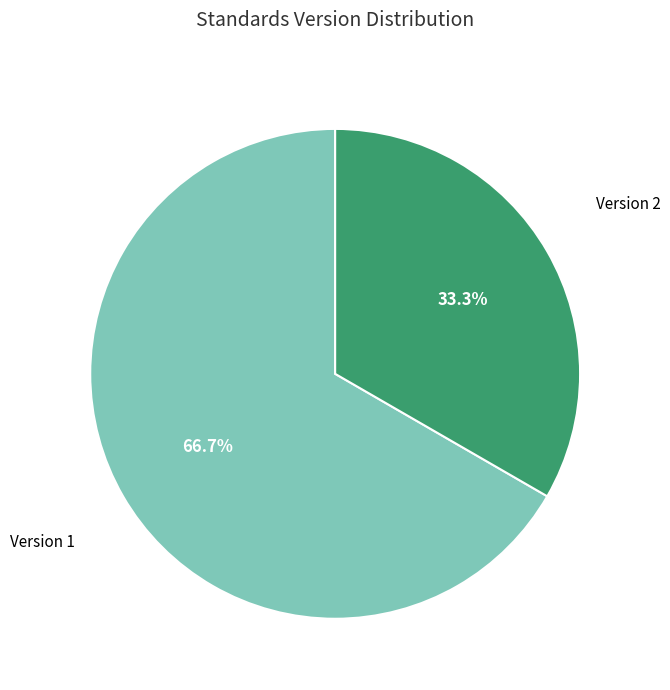

Is there any slice that represents more than half of the pie?

Yes